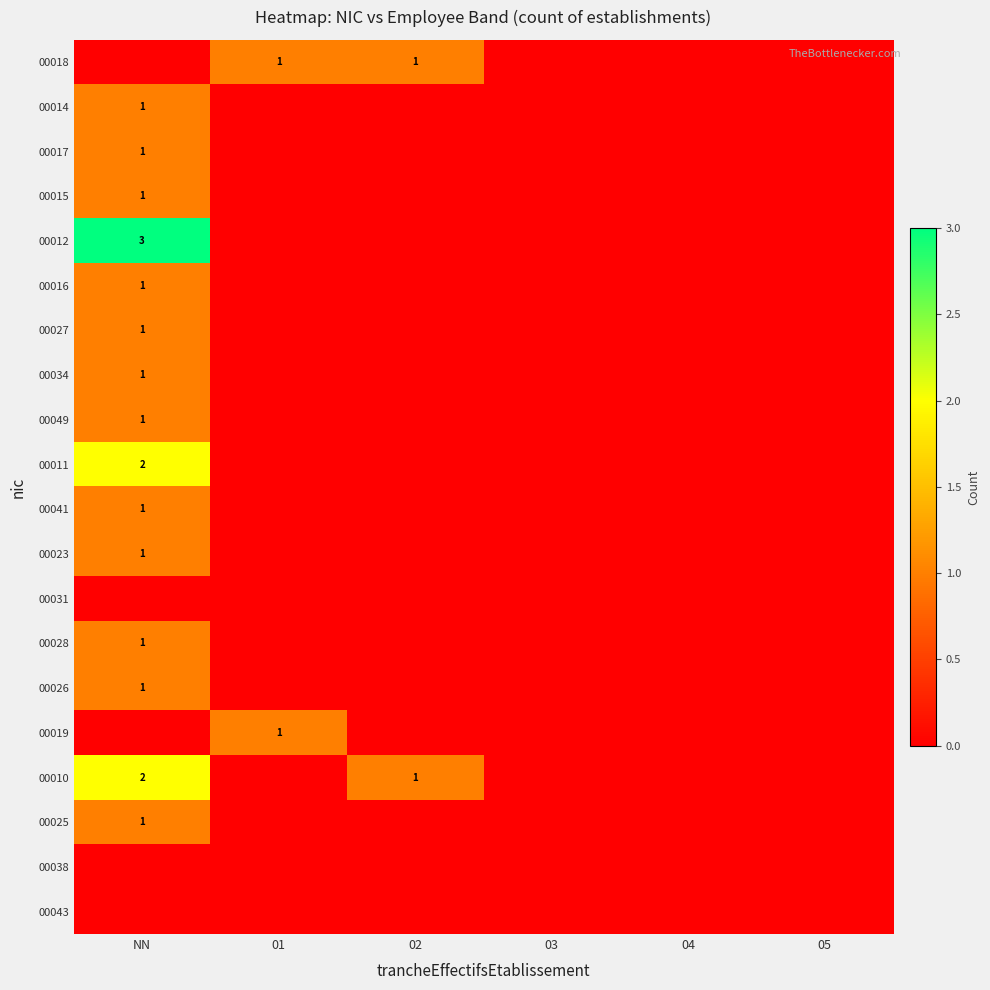

Is it true that 00018 equals 2 at 02?

False